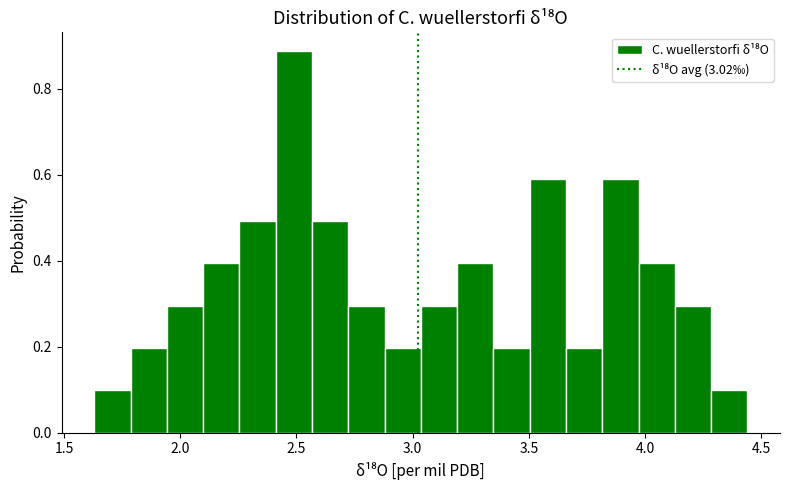

Read against the x-axis, roughly where is the centre of the tallest bar?

2.50